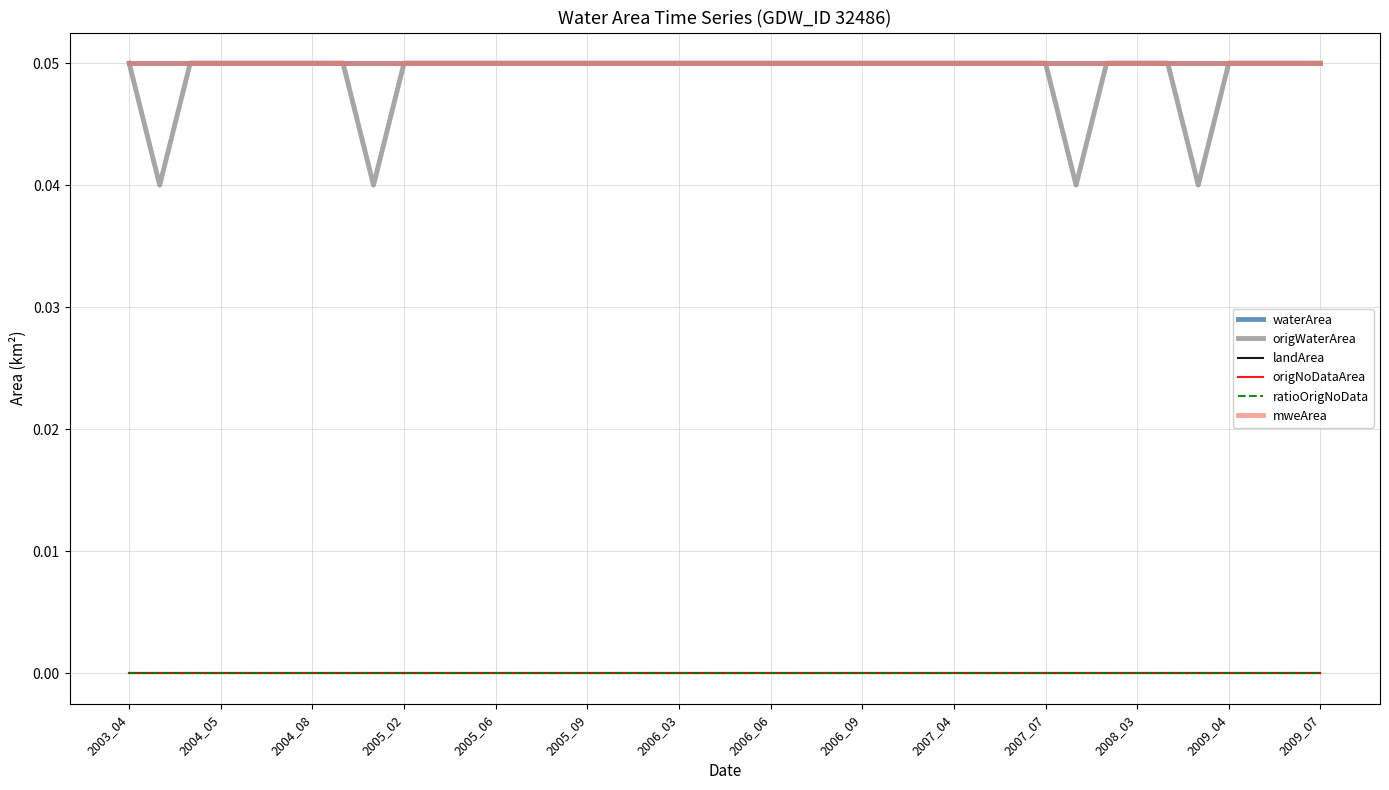

Is this an area chart (filled region under the line)?

No